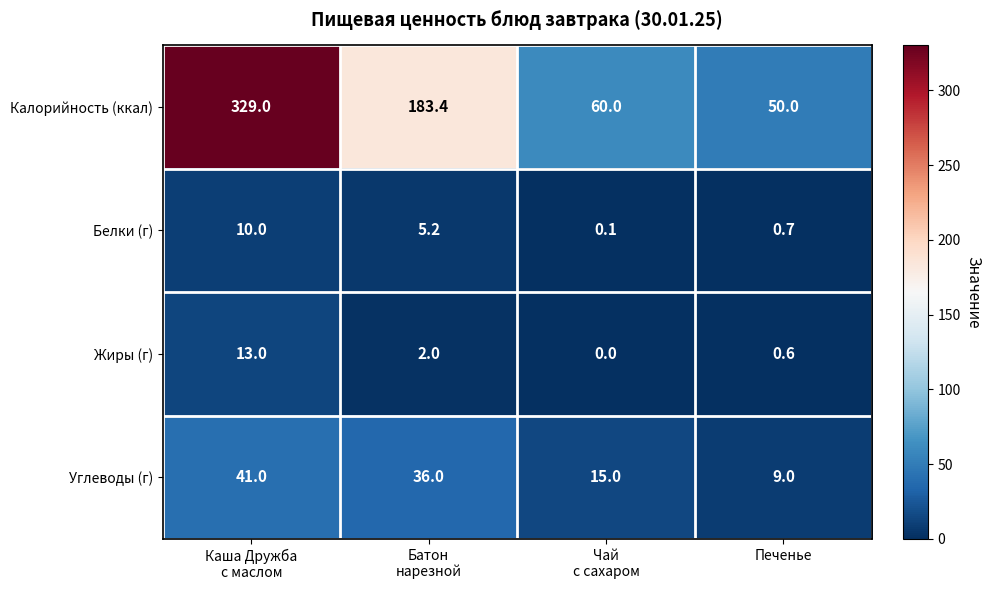

Which series has the largest total across all categories?

Калорийность (ккал)